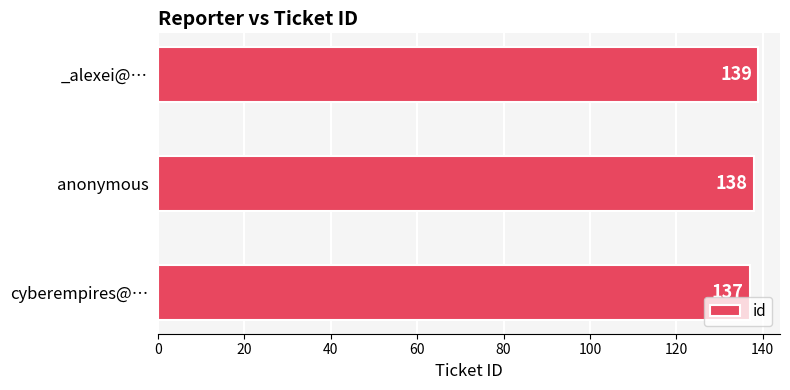

Rank the categories by value from lowest to highest.

cyberempires@…, anonymous, _alexei@…